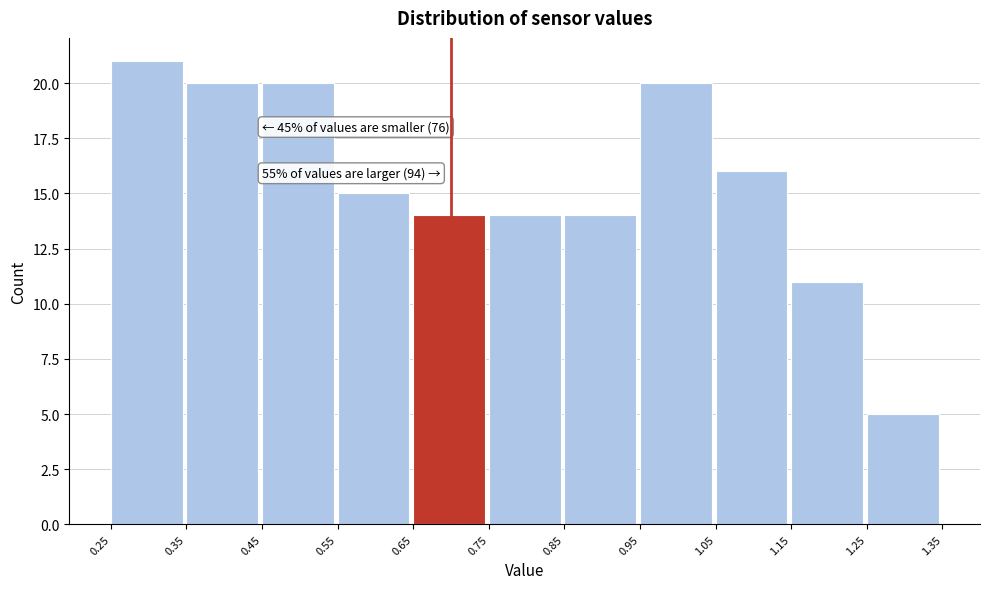

Over which range of the x-axis is the bar tallest?

0.25 to 0.35